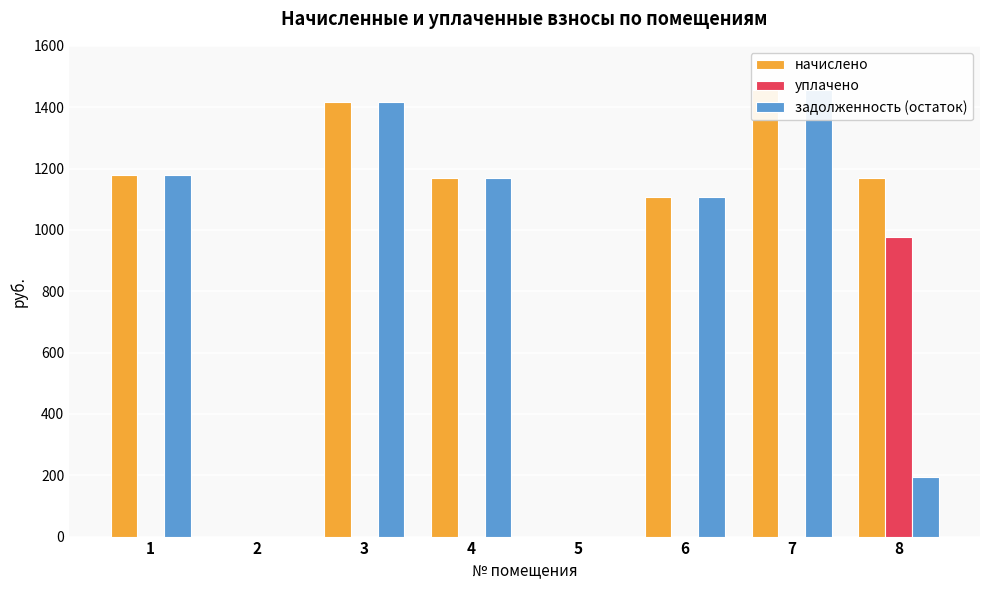

Reading right to left, what are all the values shown in this chart?

начислено: 1170.2	1455.3	1107.8	0.0	1170.2	1416.7	0.0	1179.1
уплачено: 975.1	0.0	0.0	0.0	0.0	0.0	0.0	0.0
задолженность (остаток): 195.0	1455.3	1107.8	0.0	1170.2	1416.7	0.0	1179.1